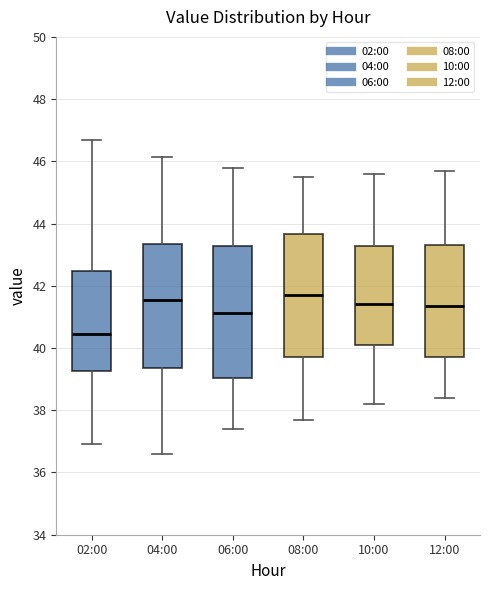

Reading left to right, read every box against the y-axis: the position of its median line, the range the box covers, and the ends of its whiskers. The values are not printed on the chart, so give them approximately, as read against the axis.

02:00: median 40.4, box 39.2 to 42.4, whiskers 37.0 to 46.8
04:00: median 41.6, box 39.4 to 43.4, whiskers 36.6 to 46.2
06:00: median 41.2, box 39.0 to 43.2, whiskers 37.4 to 45.8
08:00: median 41.8, box 39.8 to 43.6, whiskers 37.8 to 45.6
10:00: median 41.4, box 40.2 to 43.2, whiskers 38.2 to 45.6
12:00: median 41.4, box 39.8 to 43.4, whiskers 38.4 to 45.8